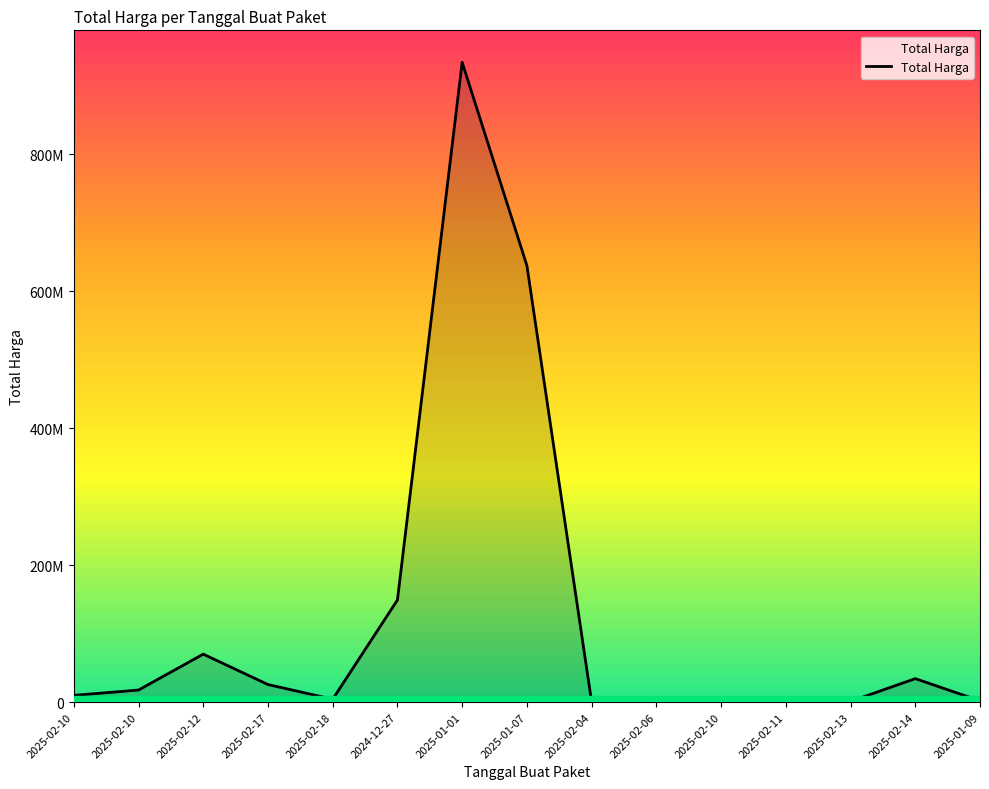

Is this an area chart (filled region under the line)?

Yes